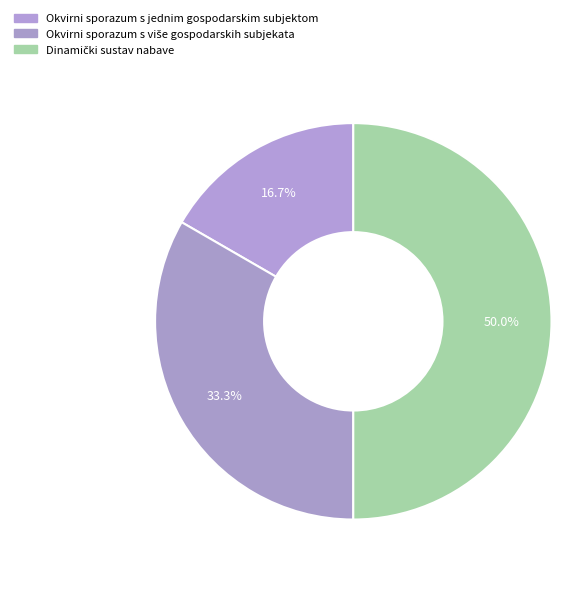

Rank the categories by value from highest to lowest.

Dinamički sustav nabave, Okvirni sporazum s više gospodarskih subjekata, Okvirni sporazum s jednim gospodarskim subjektom